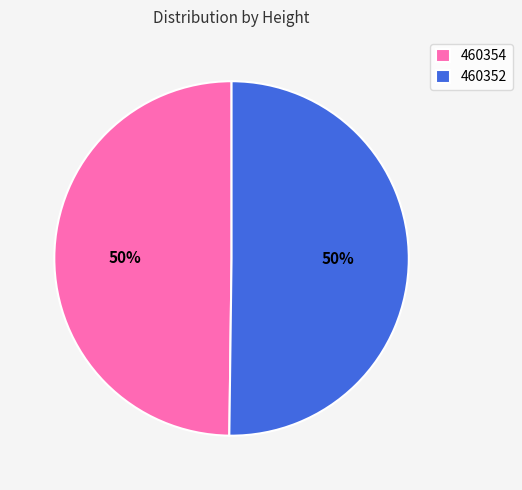

Combined, do 460352 and 460354 account for over 50%?

Yes